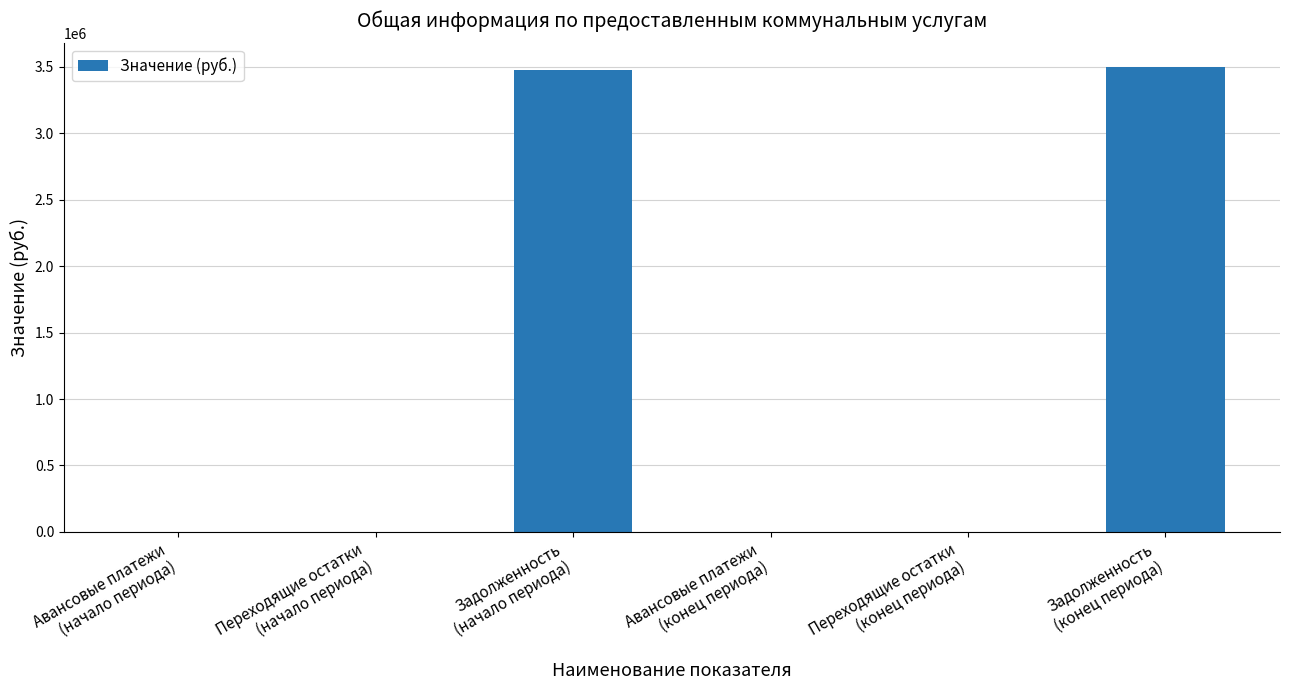

What is the greatest value displayed?

3501550.2